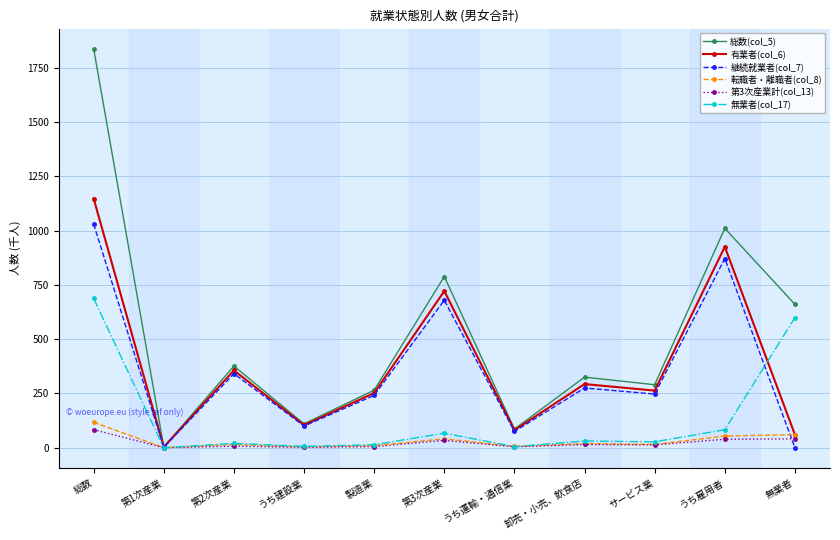

Between 第3次産業 and うち雇用者, which series saw the biggest shift?

総数(col_5)